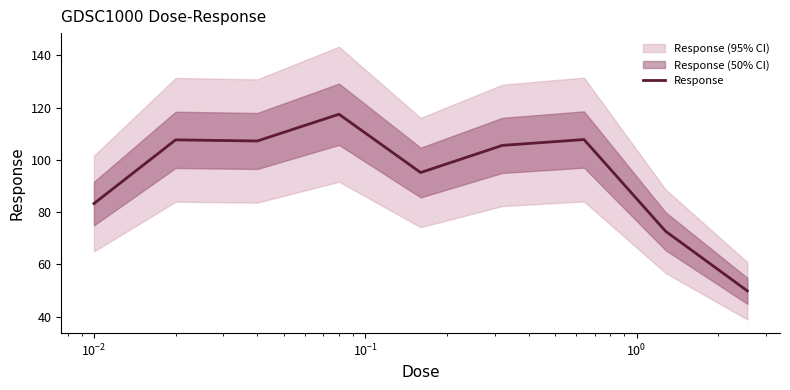

How many interior local valleys (lower than both neighbors) does the data have?

2